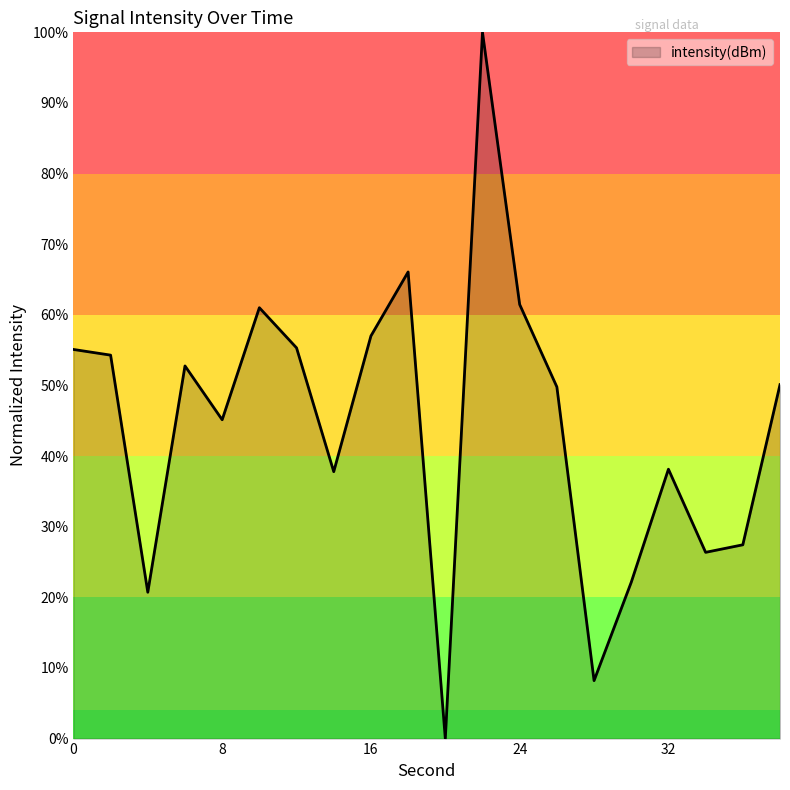

What is the value of the 2nd point from the left?

0.5